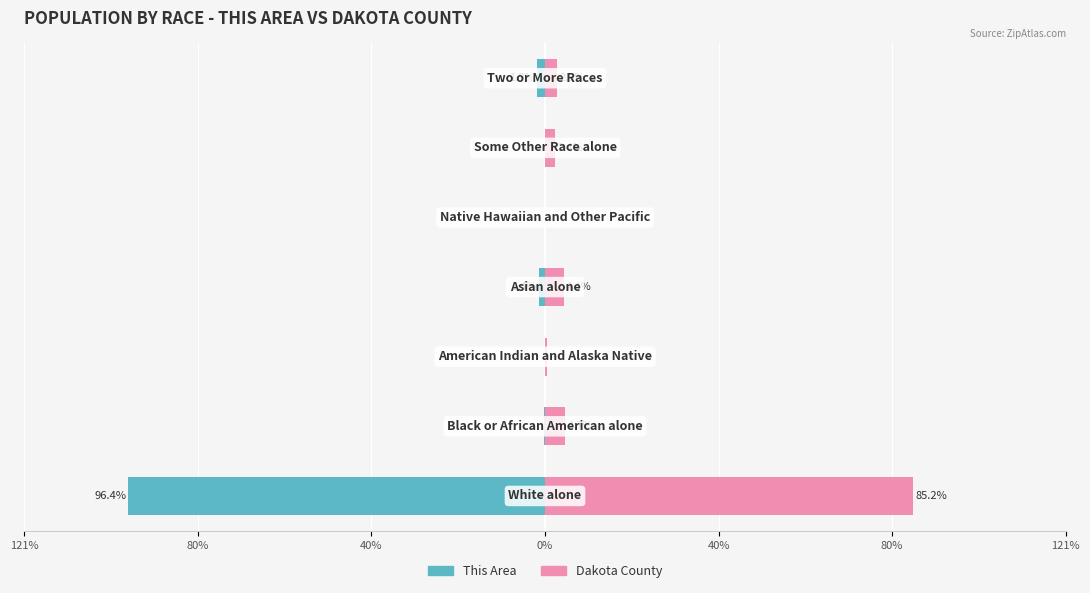

Reading left to right, list all the values displayed in this chart.

This Area: -96.4	-0.2	0.0	-1.4	0.0	0.0	-1.9
Dakota County: 85.2	4.7	0.4	4.4	0.1	2.4	2.9